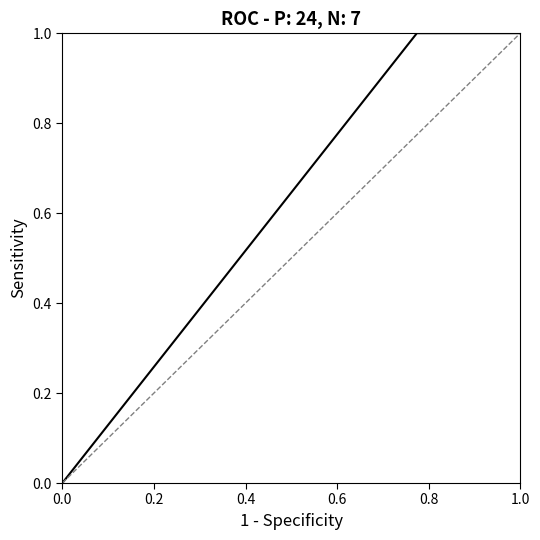

How many lines are shown in the chart?

1